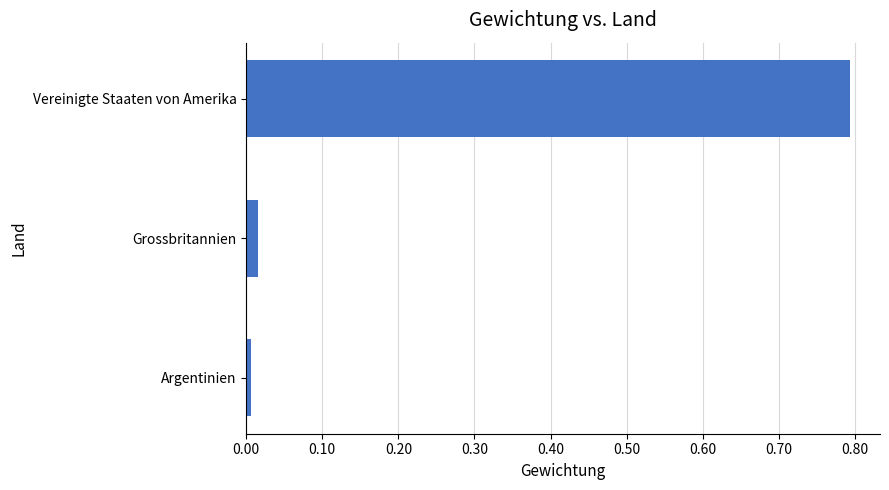

Rank the categories by value from highest to lowest.

Vereinigte Staaten von Amerika, Grossbritannien, Argentinien